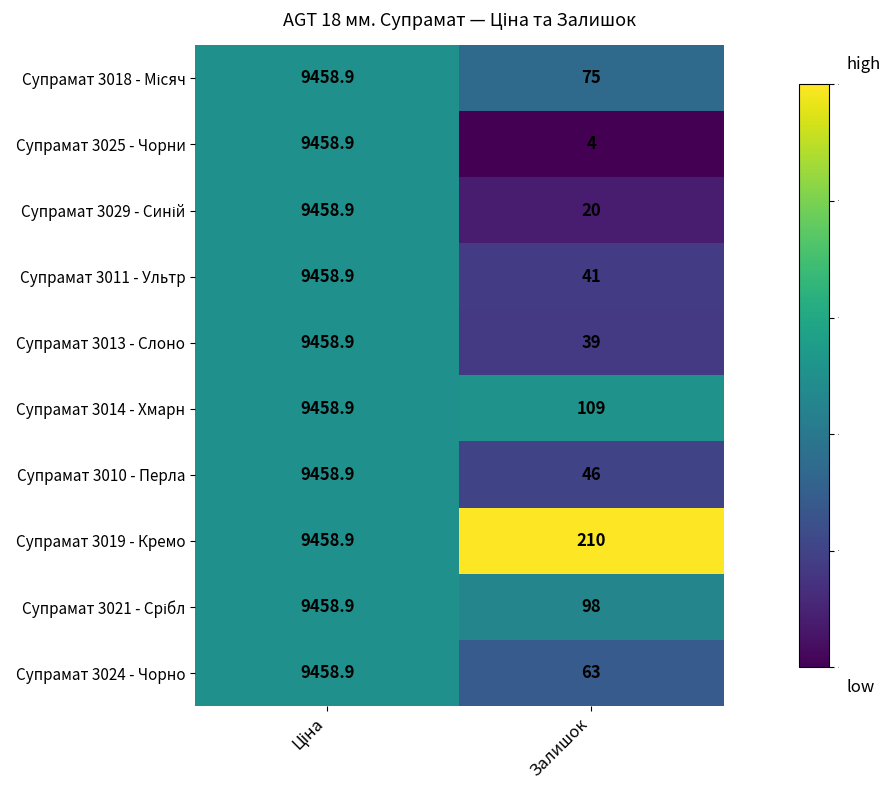

What is the difference between the maximum and minimum values in the Супрамат 3025 - Чорни series?

9454.9